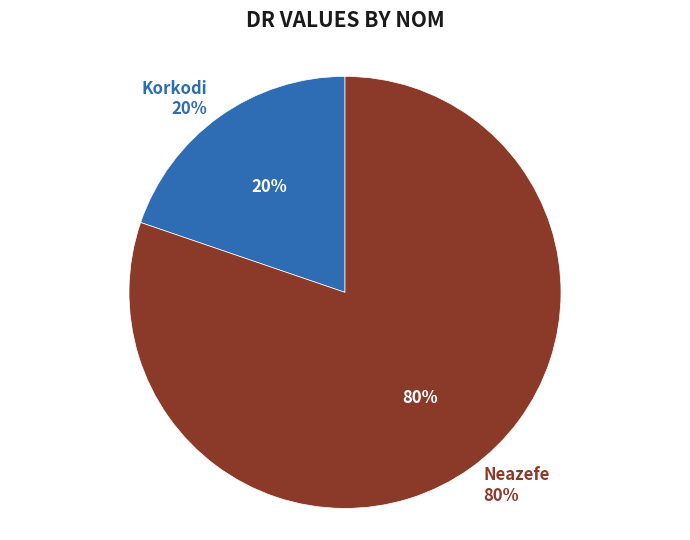

To the nearest percent, what percentage of the pie is Korkodi?

20%